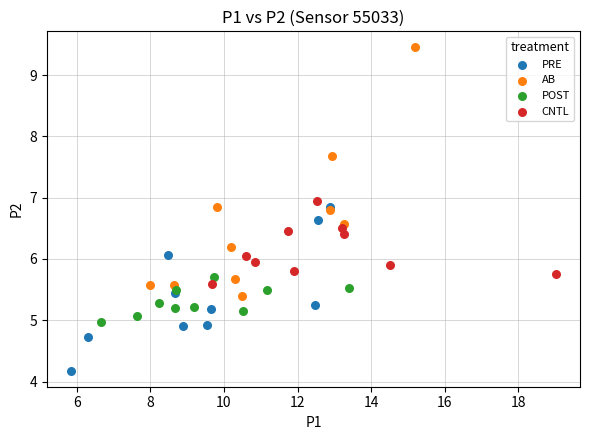

Which series reaches the minimum Y coordinate?

PRE